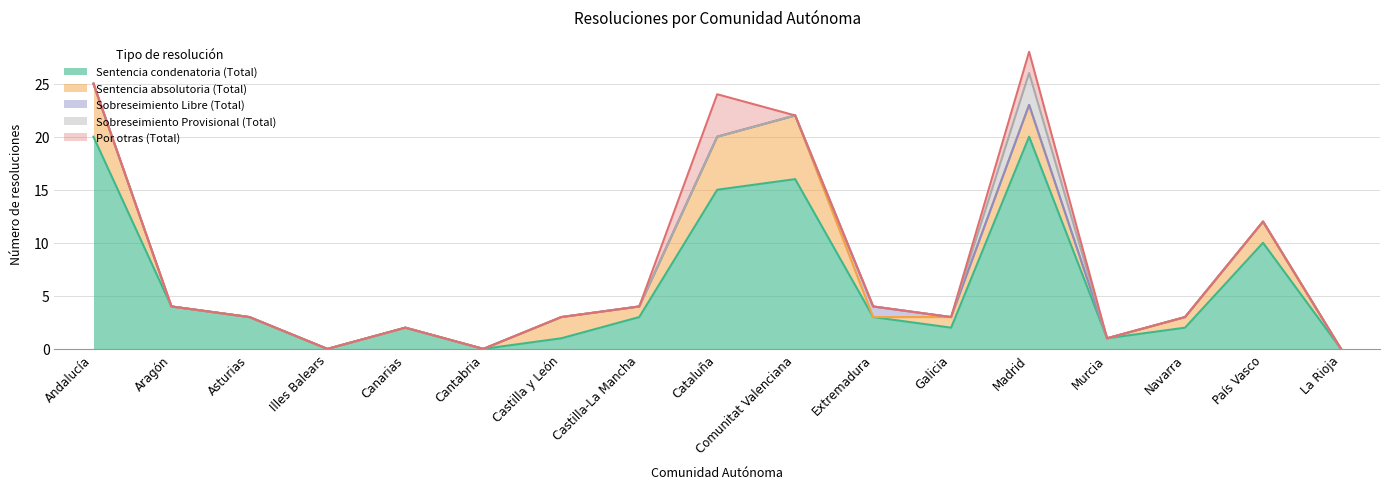

At which category does Por otras (Total) reach its first local peak?

Cataluña